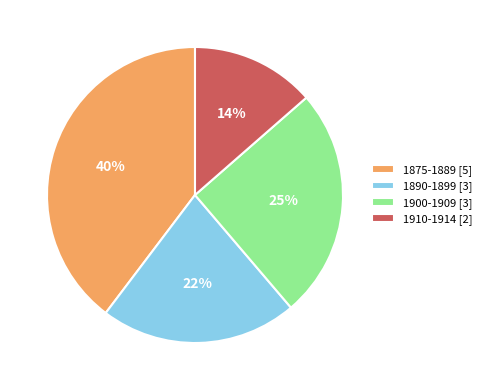

What percentage is the 1875-1889 [5] slice, to the nearest percent?

40%